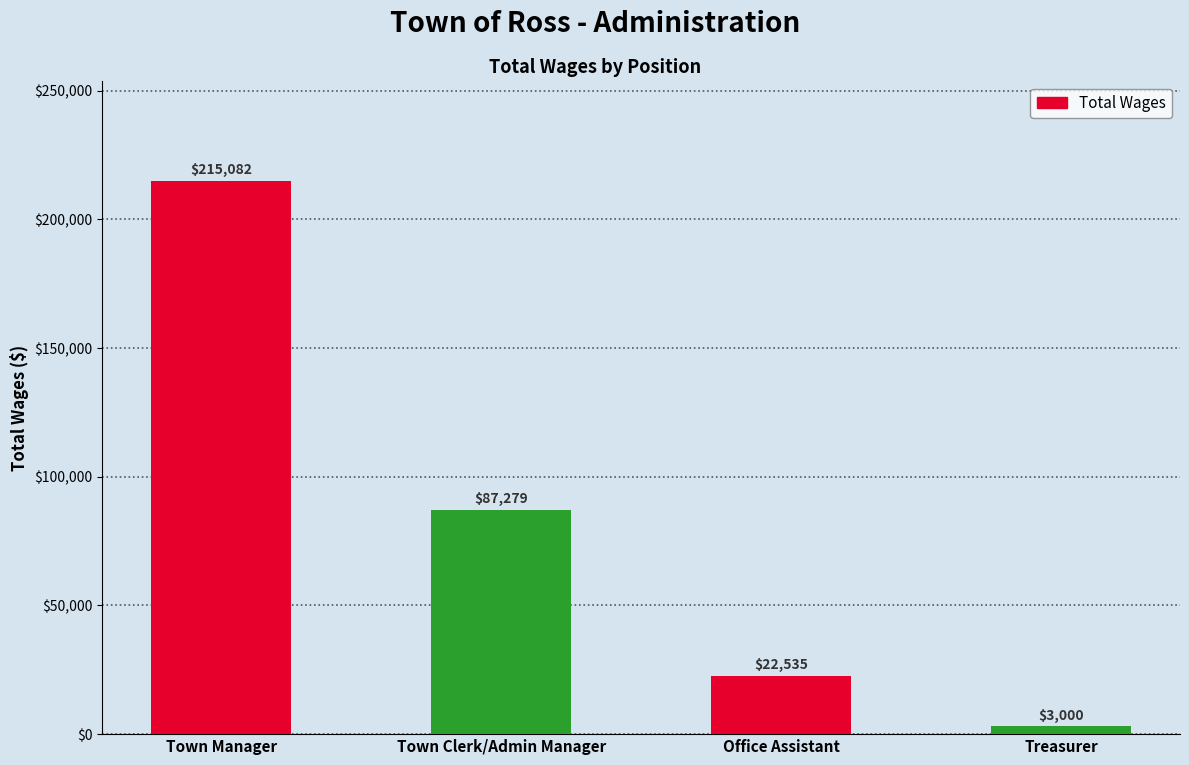

What is the difference between the values at Office Assistant and Treasurer?

19535